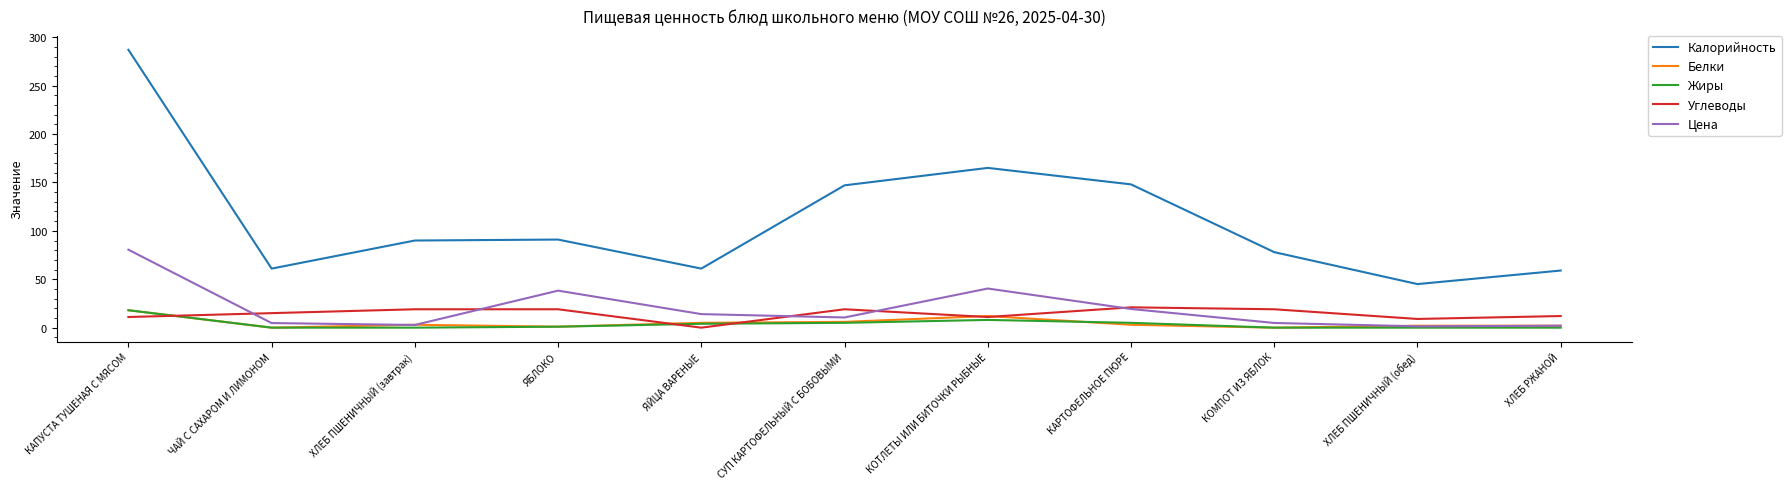

At which category does the chart reach its peak across all series?

КАПУСТА ТУШЕНАЯ С МЯСОМ